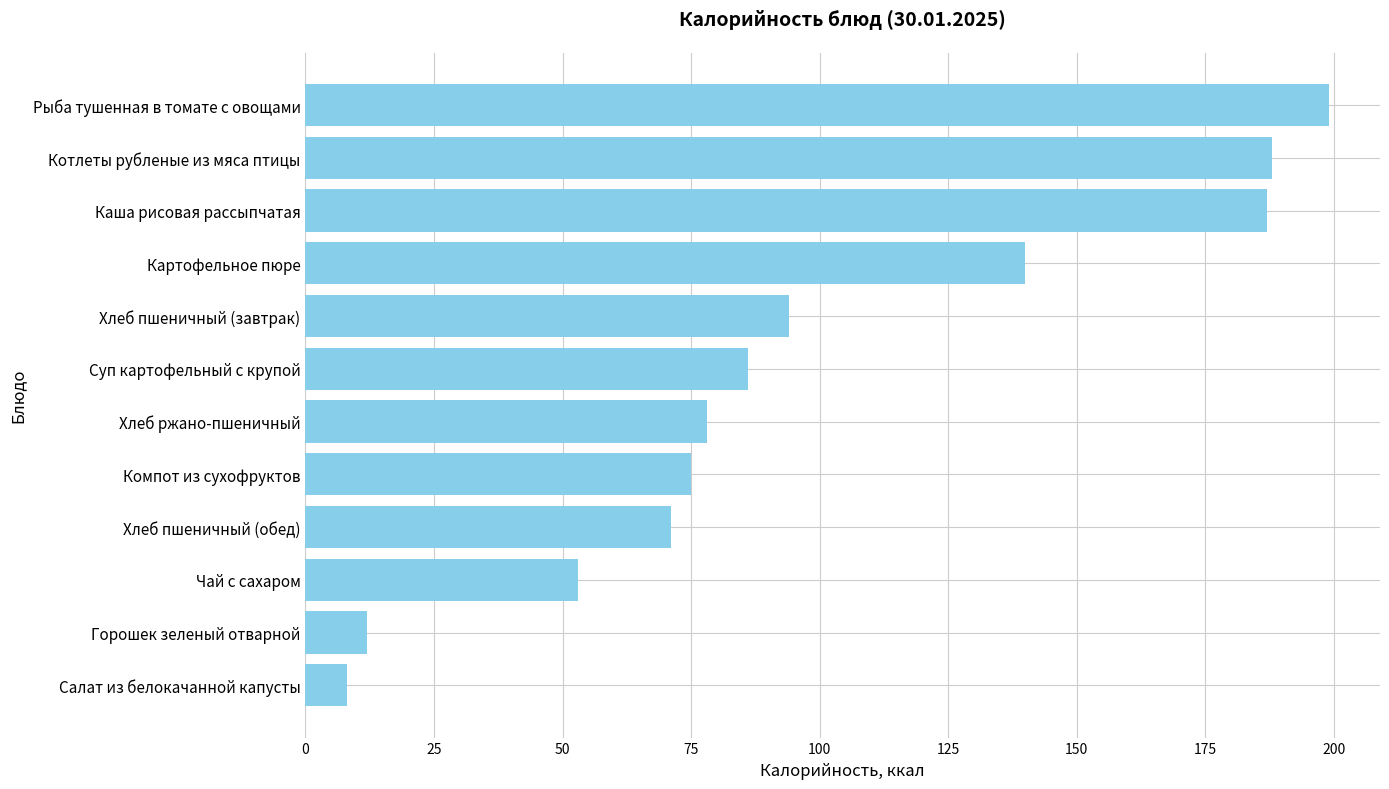

Reading top to bottom, extract all data points from this chart.

Рыба тушенная в томате с овощами=199	Котлеты рубленые из мяса птицы=188	Каша рисовая рассыпчатая=187	Картофельное пюре=140	Хлеб пшеничный (завтрак)=94	Суп картофельный с крупой=86	Хлеб ржано-пшеничный=78	Компот из сухофруктов=75	Хлеб пшеничный (обед)=71	Чай с сахаром=53	Горошек зеленый отварной=12	Салат из белокачанной капусты=8